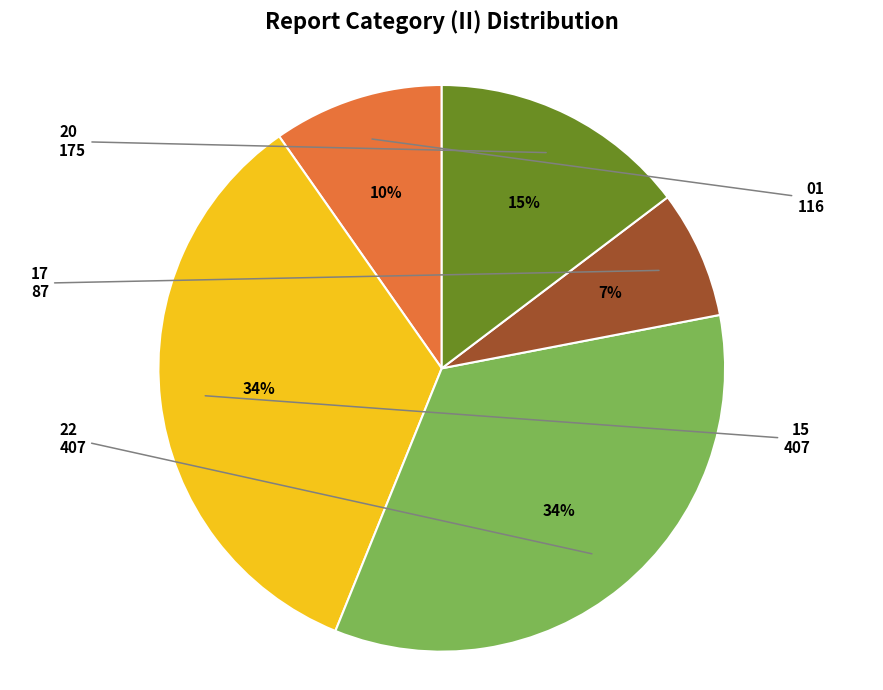

Does any single category account for the majority?

No